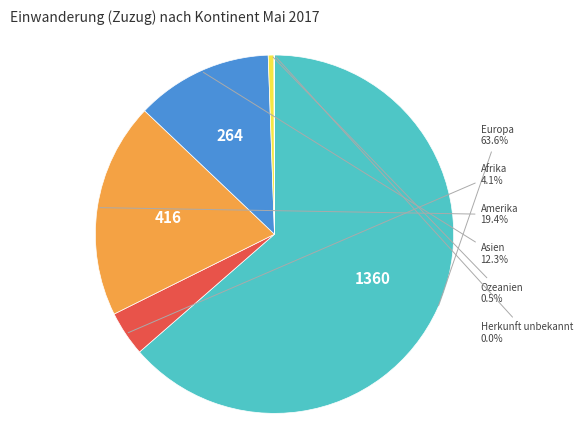

Does any single category account for the majority?

Yes